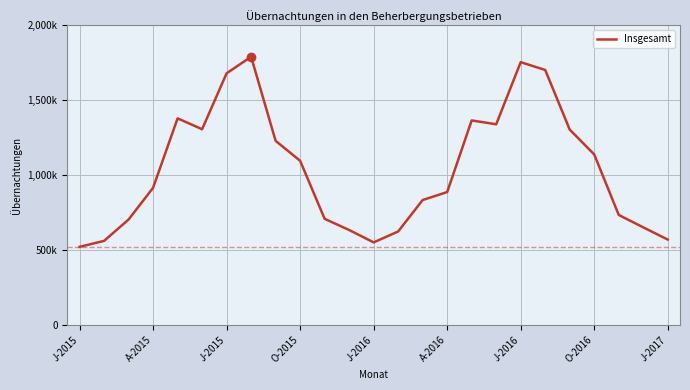

Reading right to left, list all the values displayed in this chart.

568889	650598	733432	1137887	1303986	1702569	1754775	1339372	1365234	886323	833242	622906	549949	632802	707527	1095294	1228818	1790730	1680135	1306356	1379208	914938	702879	560017	520243